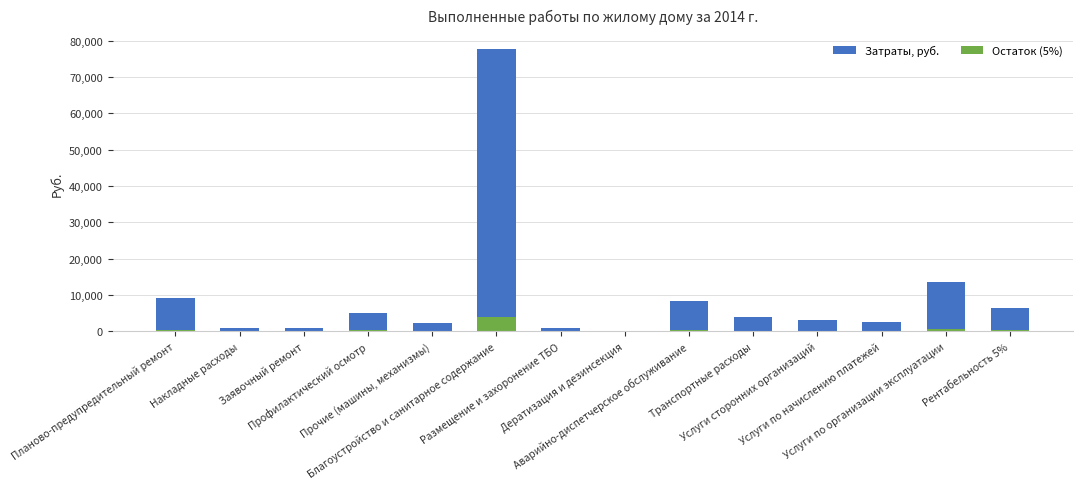

How many bars are there in total?

28